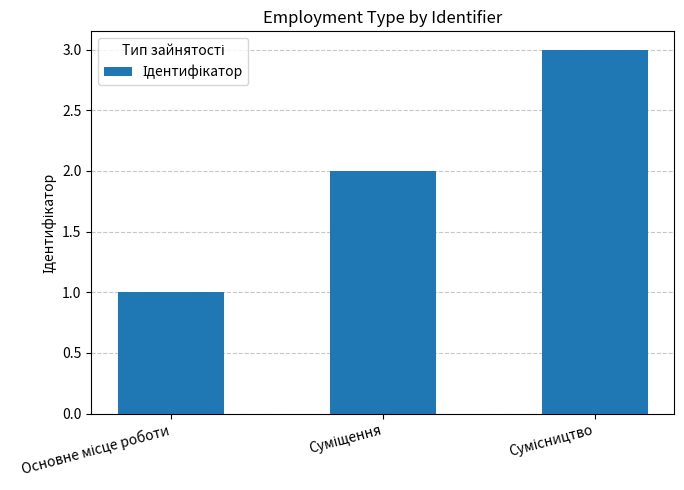

Does the chart contain stacked bars?

No